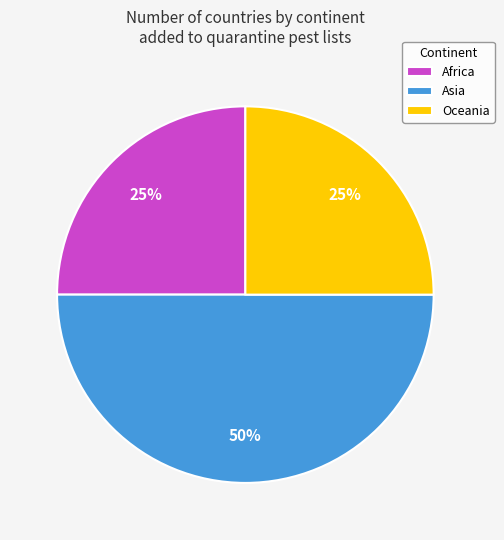

To the nearest percent, what is the difference between the largest and smallest slice percentages?

25%